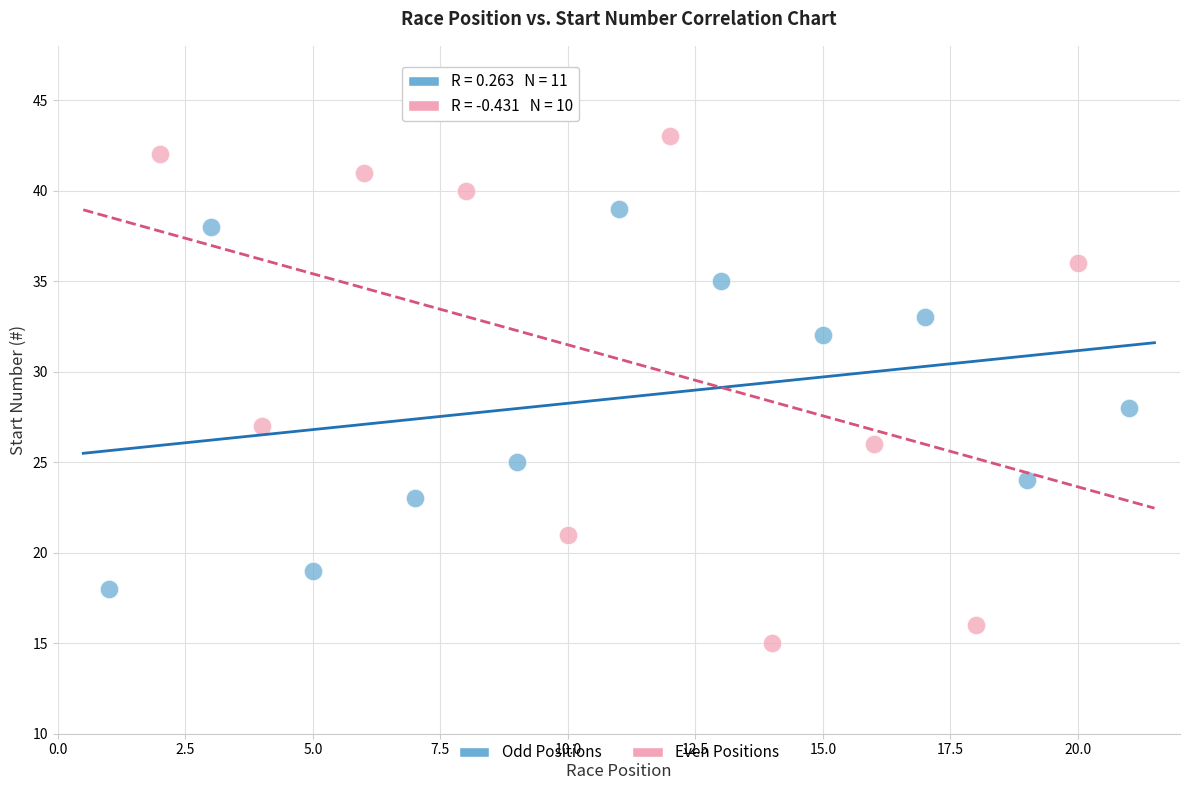

Which series reaches the minimum Y coordinate?

Even Positions